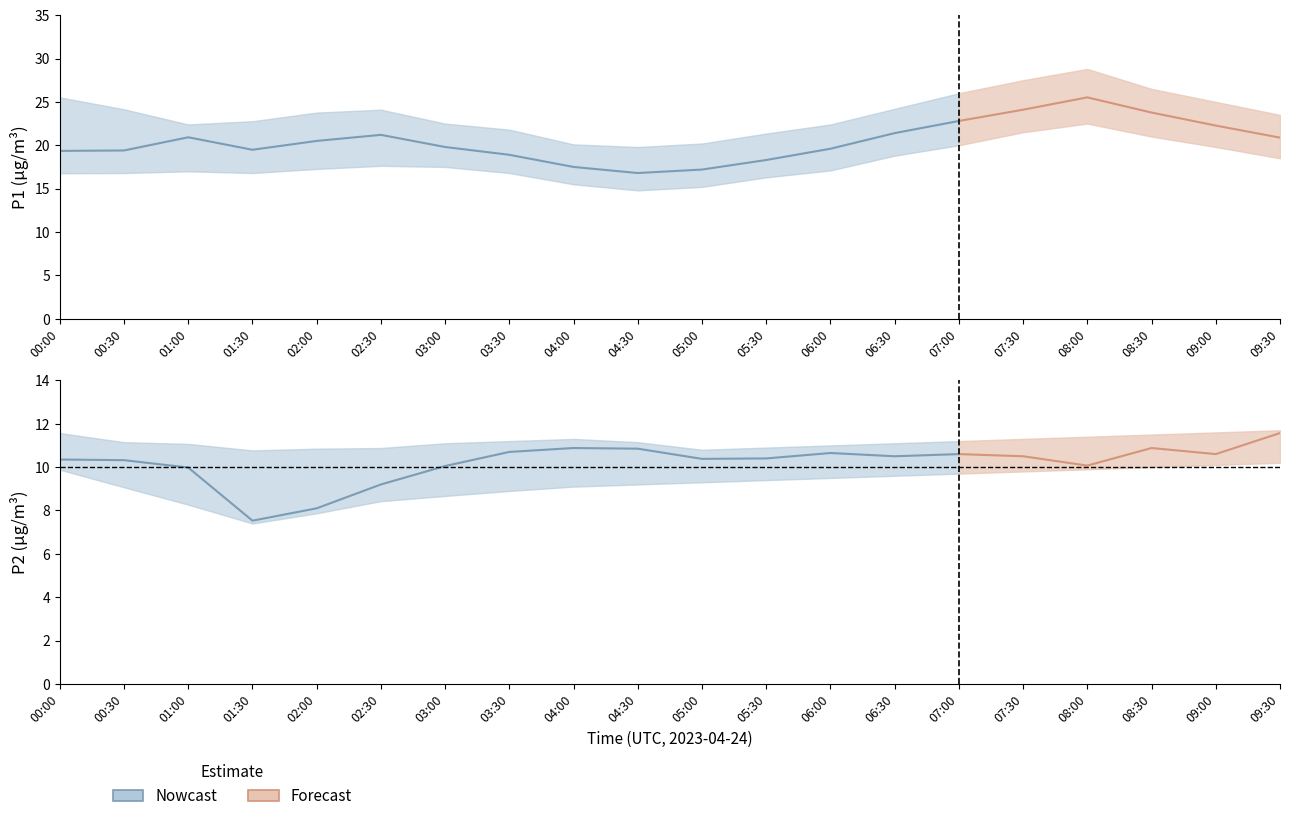

List the series in order of their peak value, highest first.

P1_upper, P1, P1_lower, P2_upper, P2, P2_lower